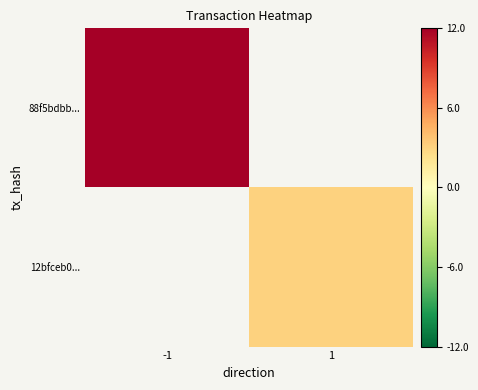

The value of 88f5bdbb... at -1 is 12.0. True or false?

True